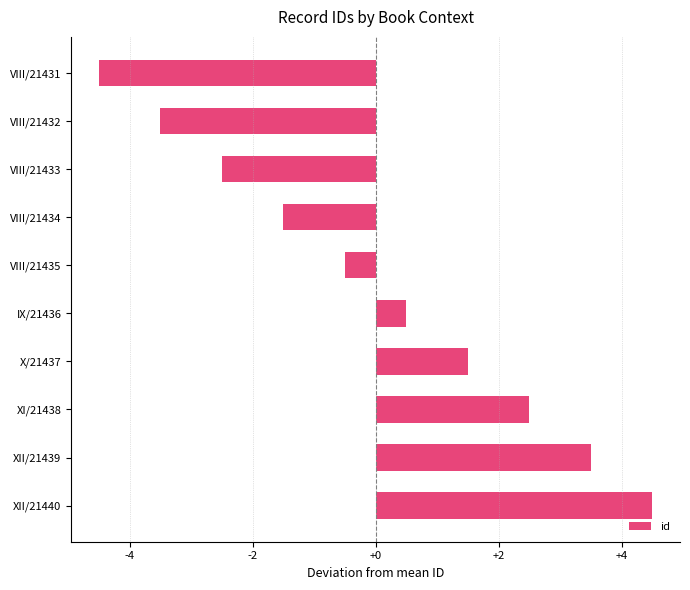

Reading top to bottom, list all the values displayed in this chart.

-4.5	-3.5	-2.5	-1.5	-0.5	0.5	1.5	2.5	3.5	4.5